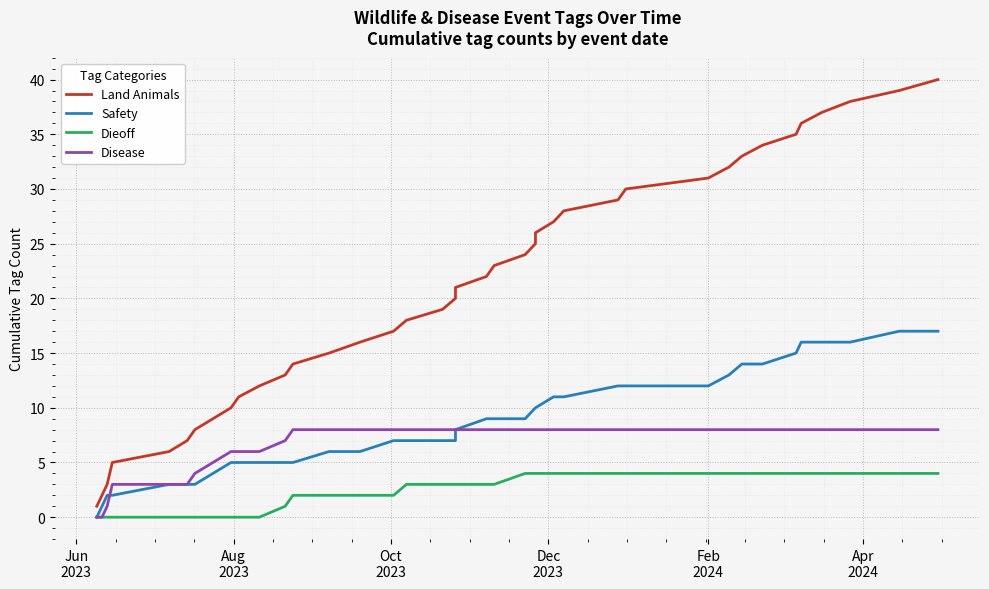

Which series changed the most between Aug
2023 and Dec
2023?

Land Animals